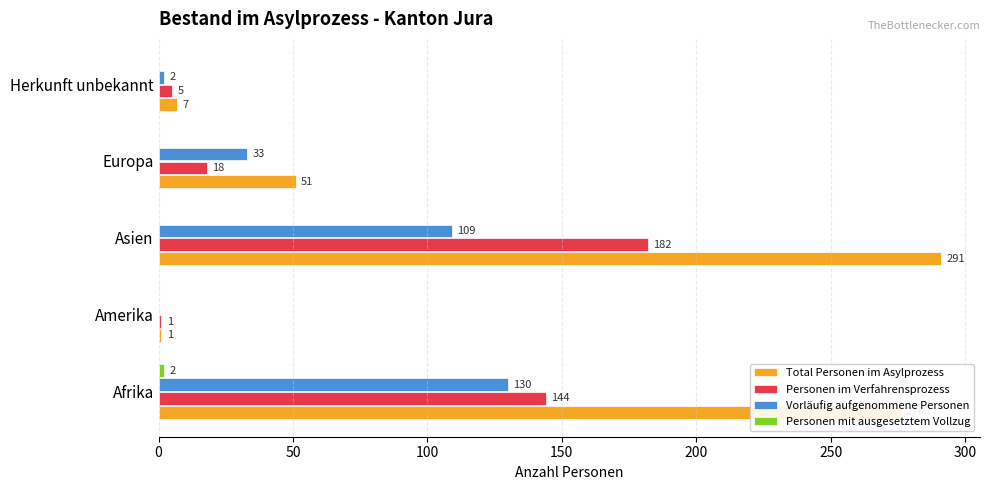

At which category does the chart reach its peak across all series?

Asien